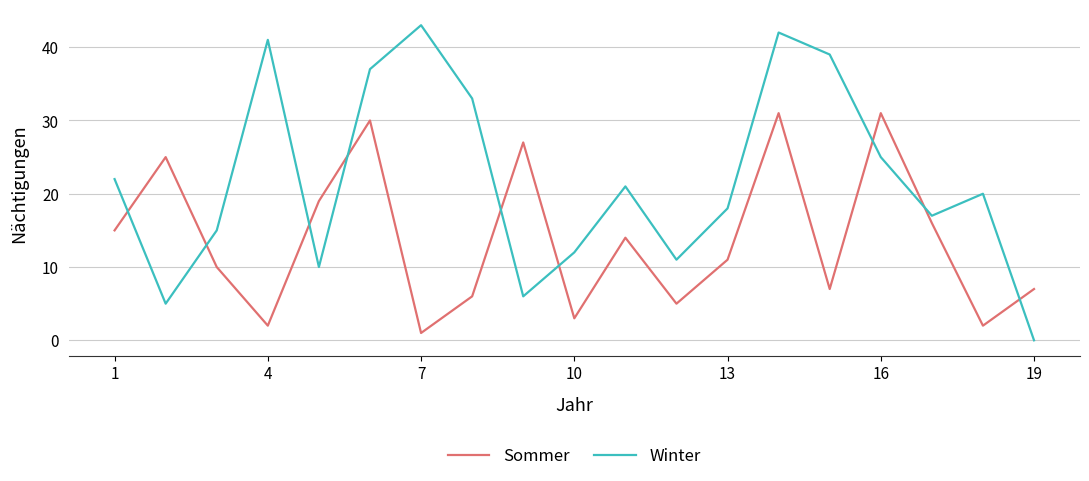

What is the difference between the second highest and second lowest values in the Sommer series?

29